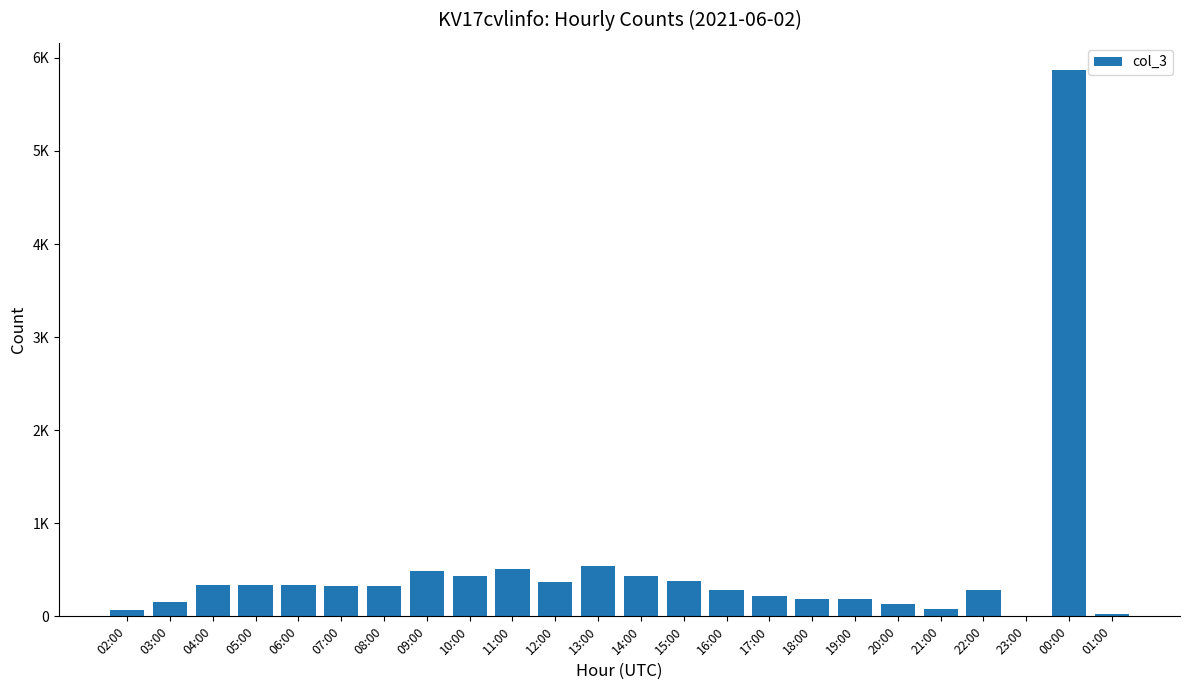

True or false: the data shows 204 at 20:00.

False